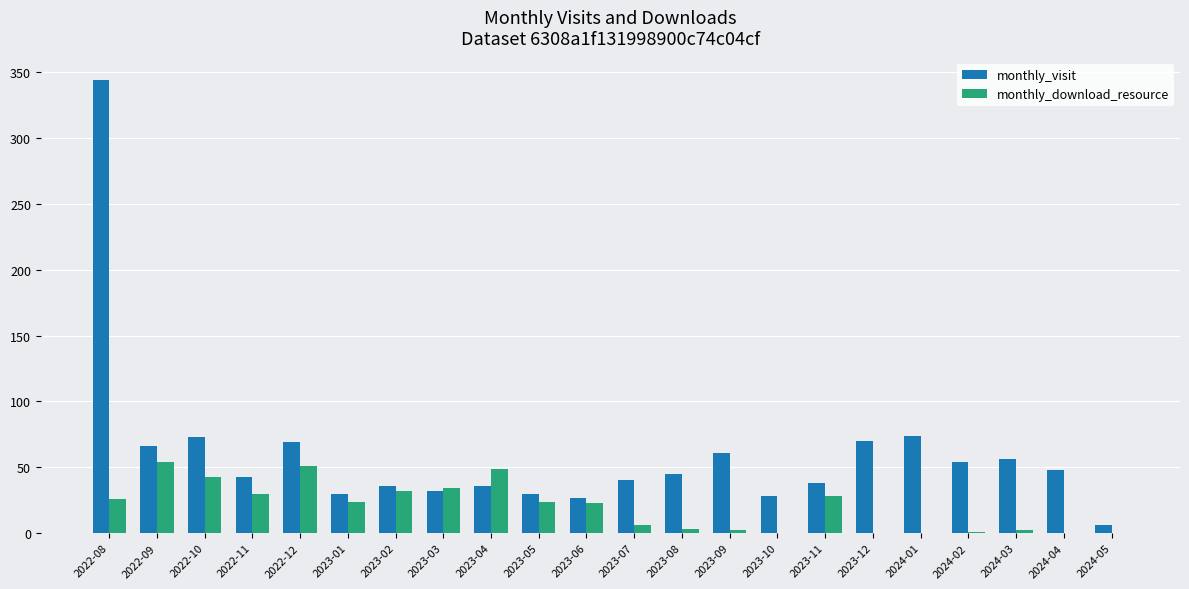

Which series has the largest total across all categories?

monthly_visit